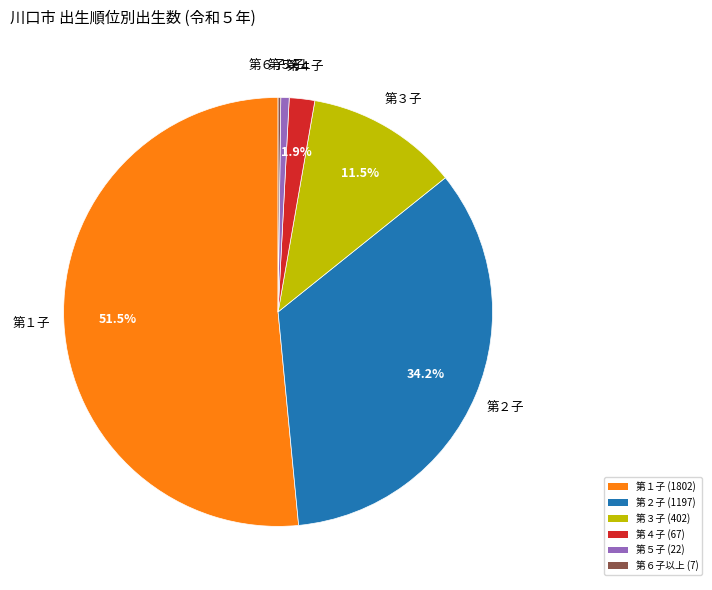

To the nearest percent, what is the difference between the 第５子 and 第３子 slice percentages?

11%